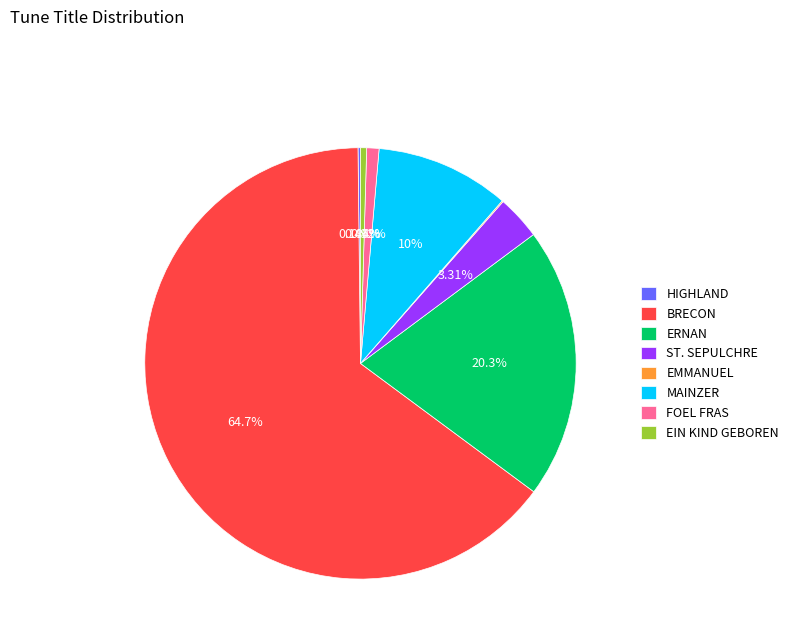

True or false: BRECON accounts for 65% of the total.

True